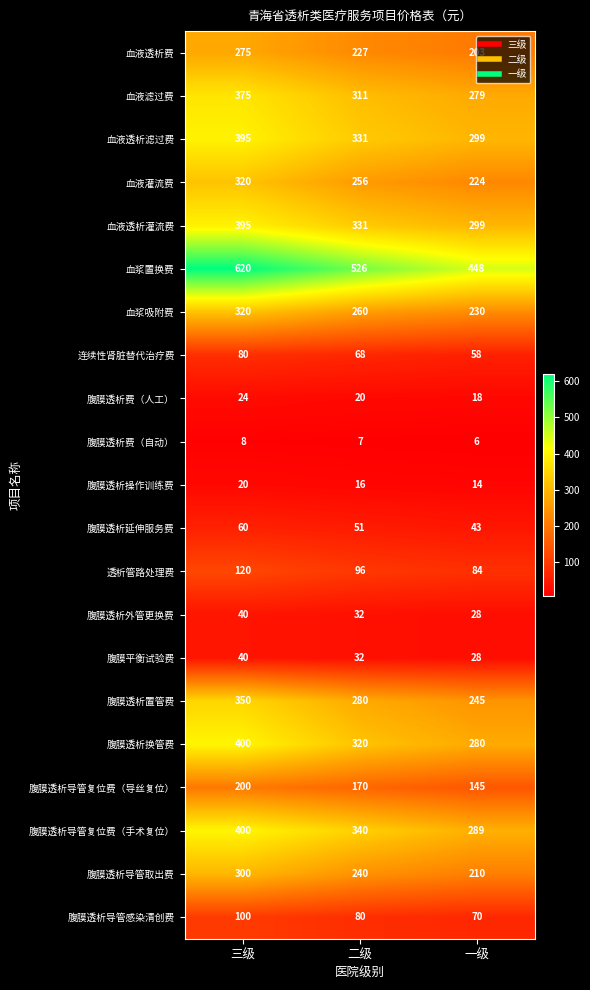

Which series has the largest total across all categories?

血浆置换费